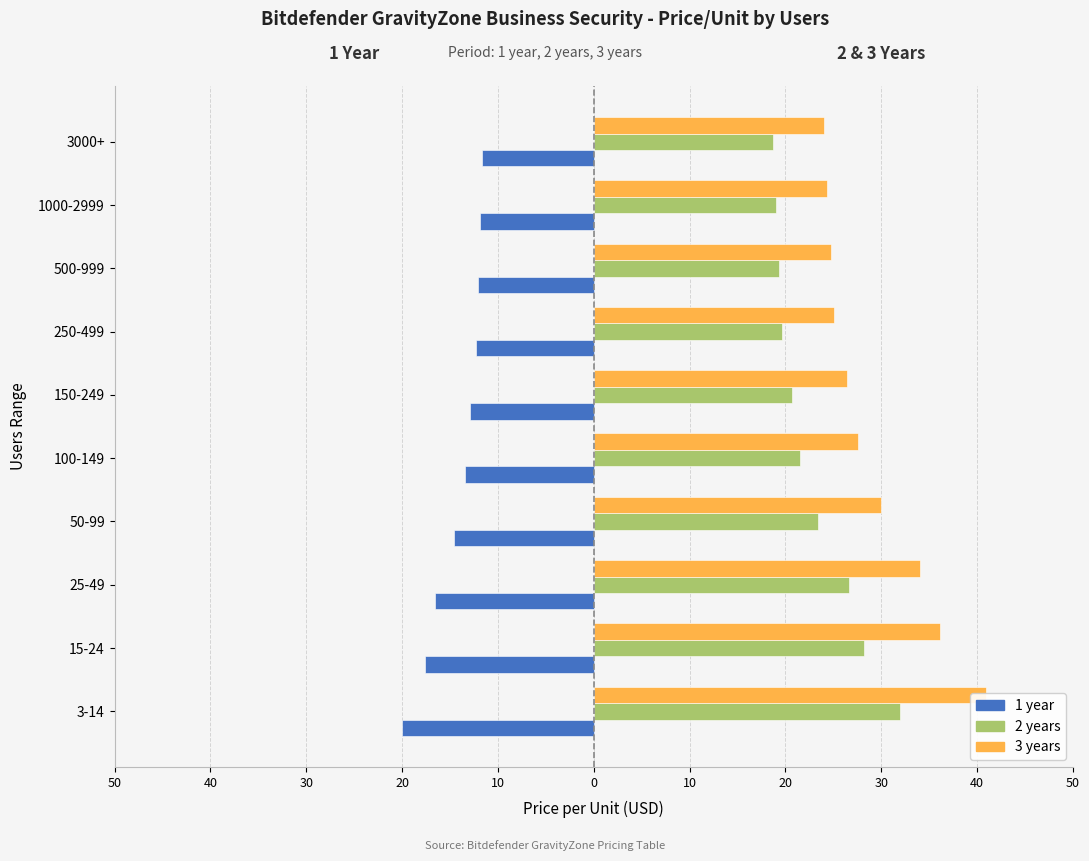

Count the number of categories in the chart.

10